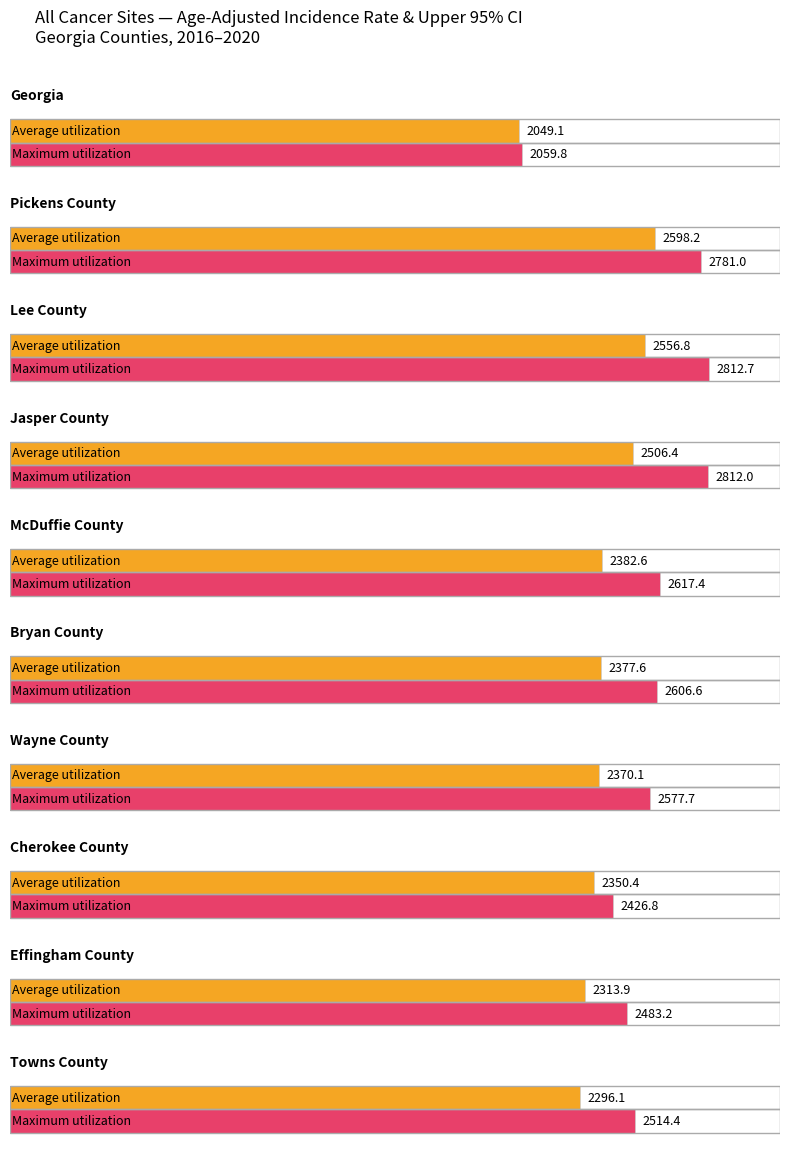

What is the sum of all Average utilization values?

23801.2